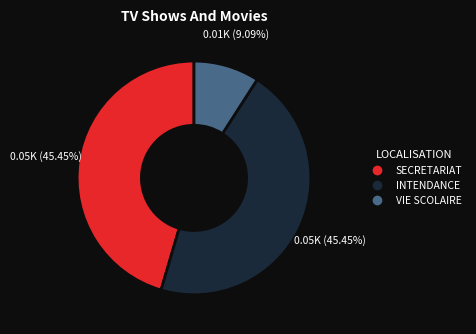

Is there any slice that represents more than half of the pie?

No